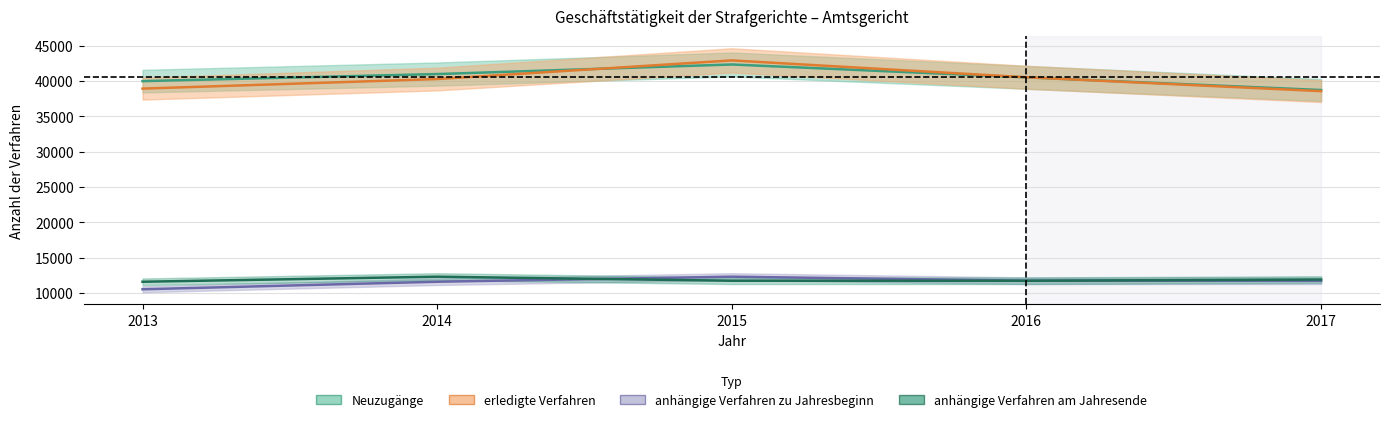

Is this an area chart (filled region under the line)?

No